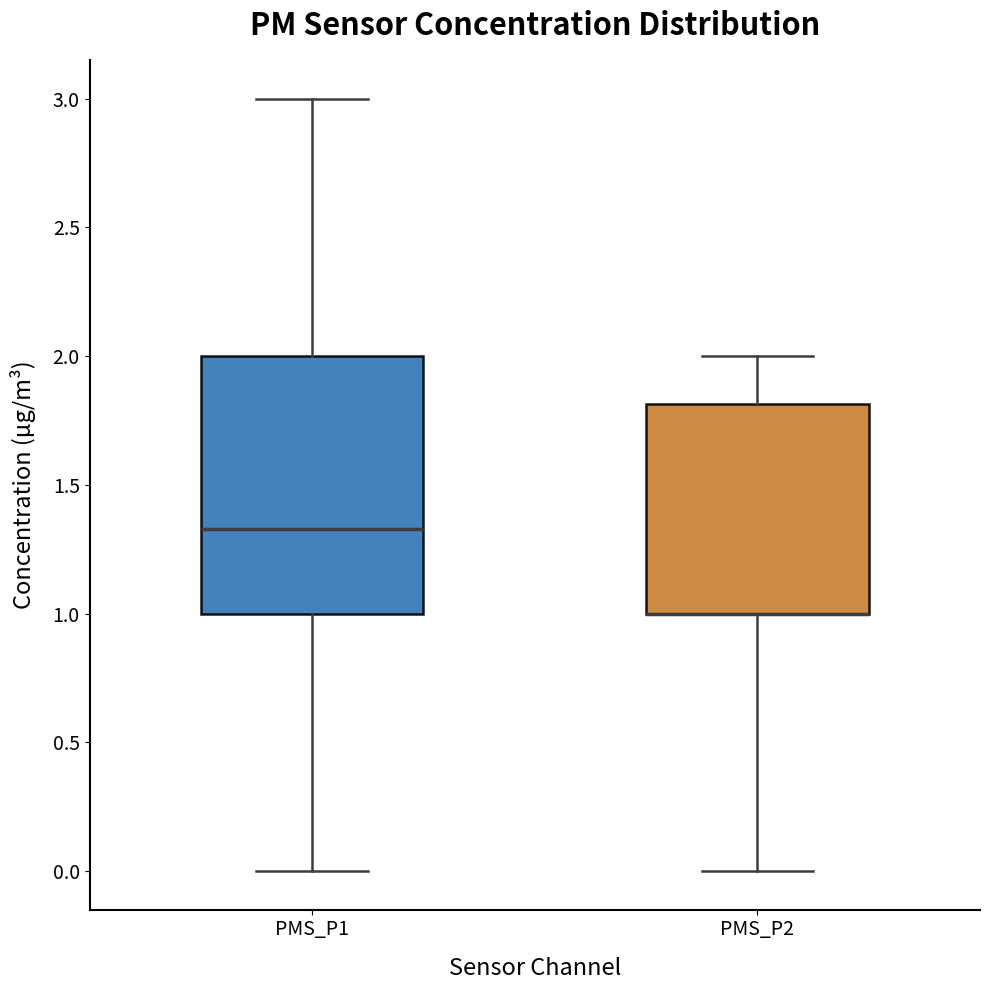

Comparing the boxes themselves (not the whiskers), which one is the tallest?

PMS_P1